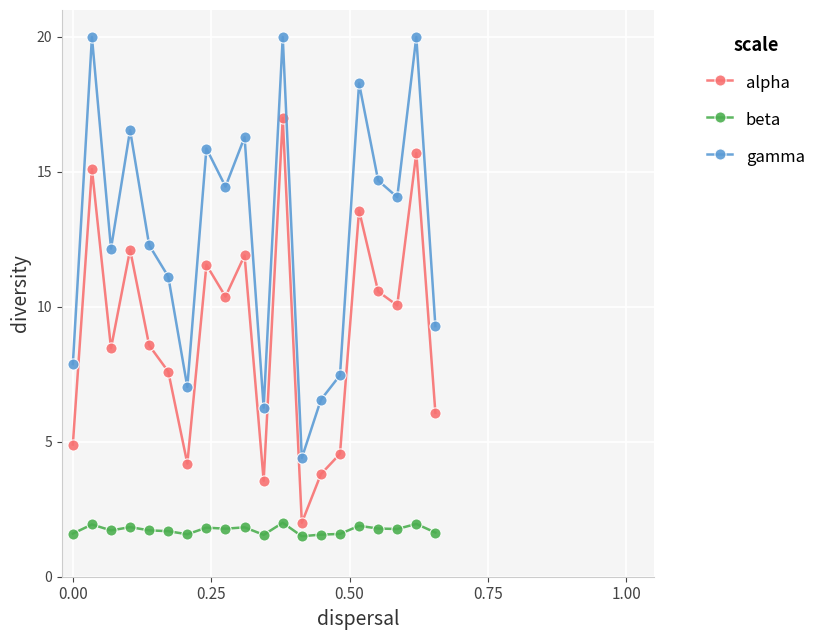

What is the value of the gamma point at the 6th from the left?

11.1